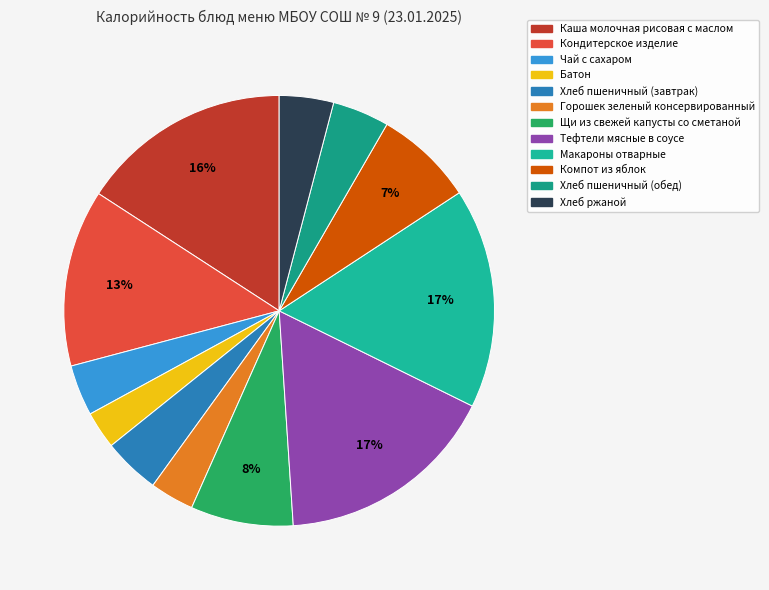

True or false: Компот из яблок accounts for 7% of the total.

True